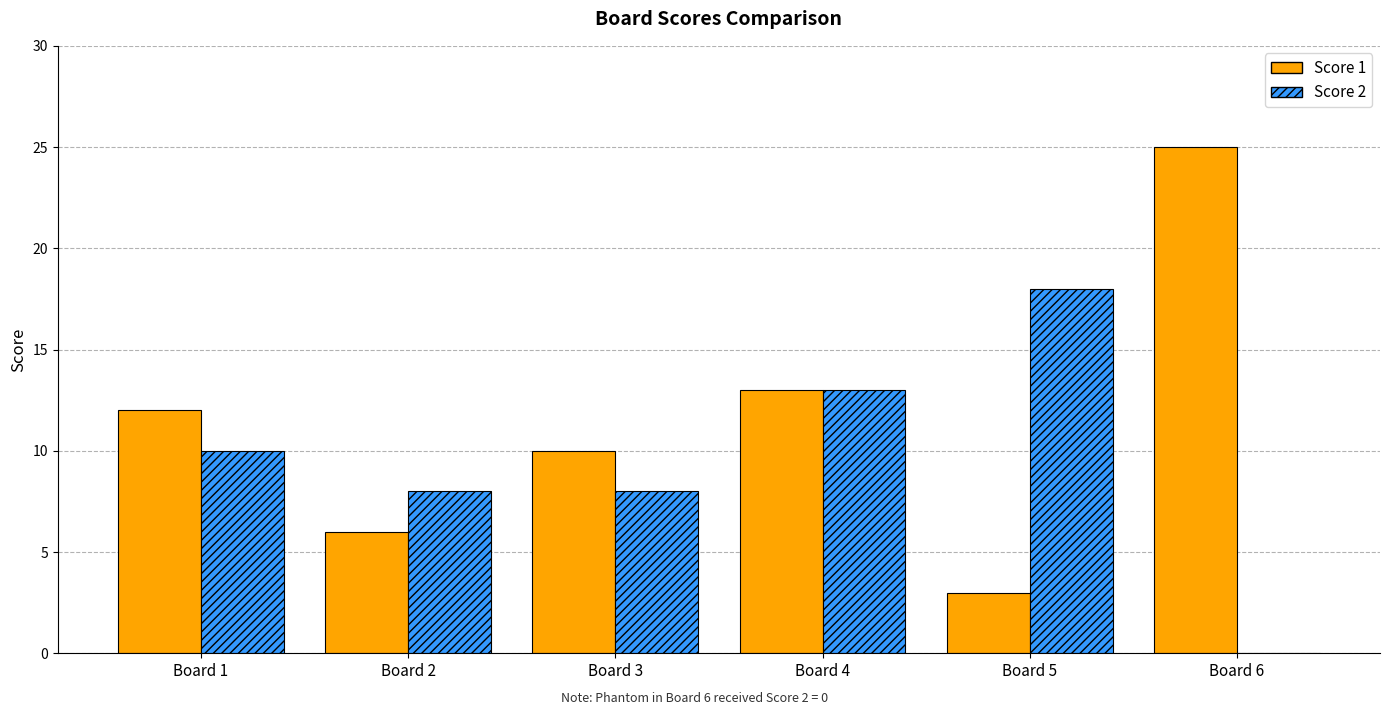

At which category does the chart reach its peak across all series?

Board 6